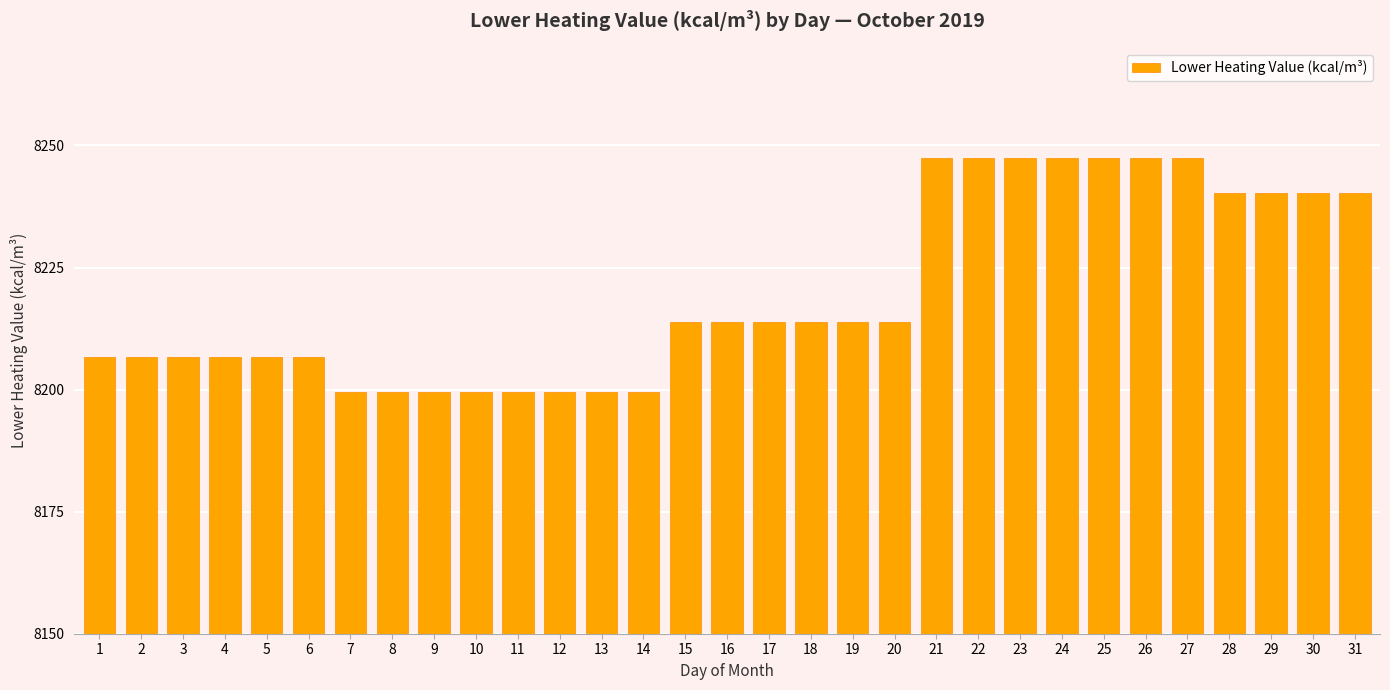

What is the difference between the values at 26 and 15?

33.4